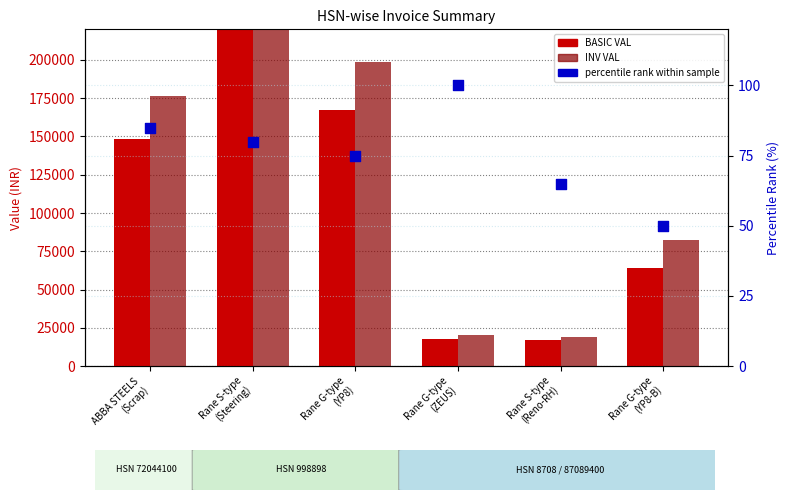

What is the total value across all series at ABBA STEELS
(Scrap)?

324909.8